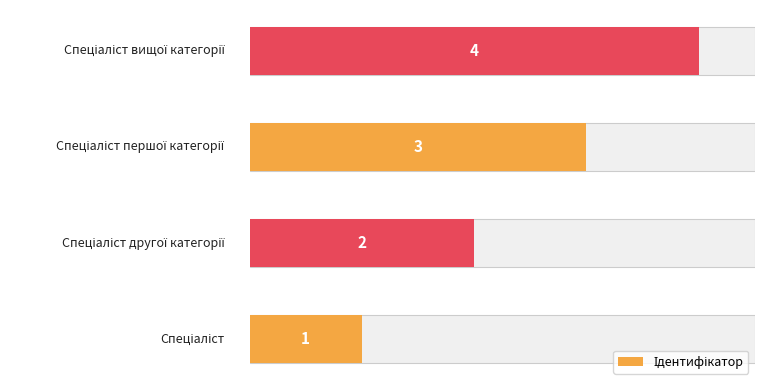

Read the value at 2.

3